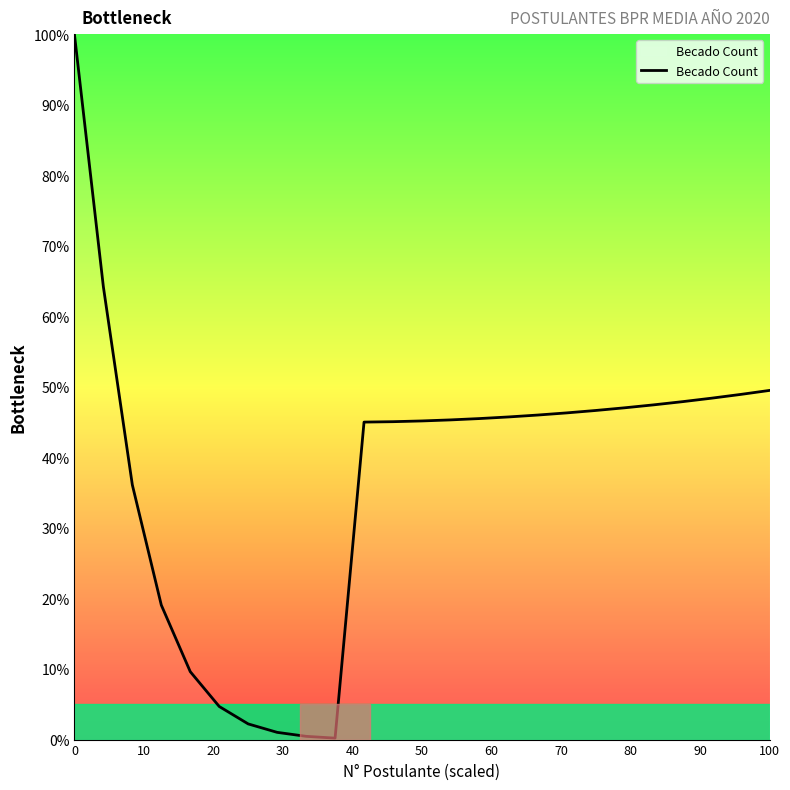

What is the maximum value shown in the chart?

100.0